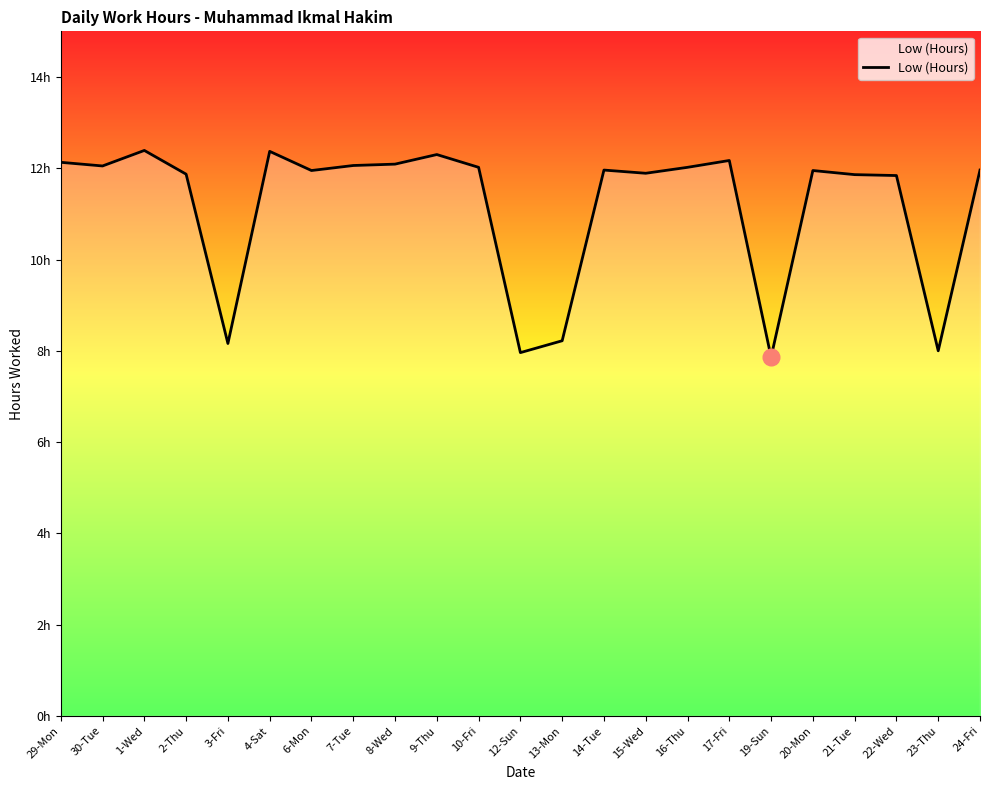

What is the greatest value displayed?

12.4